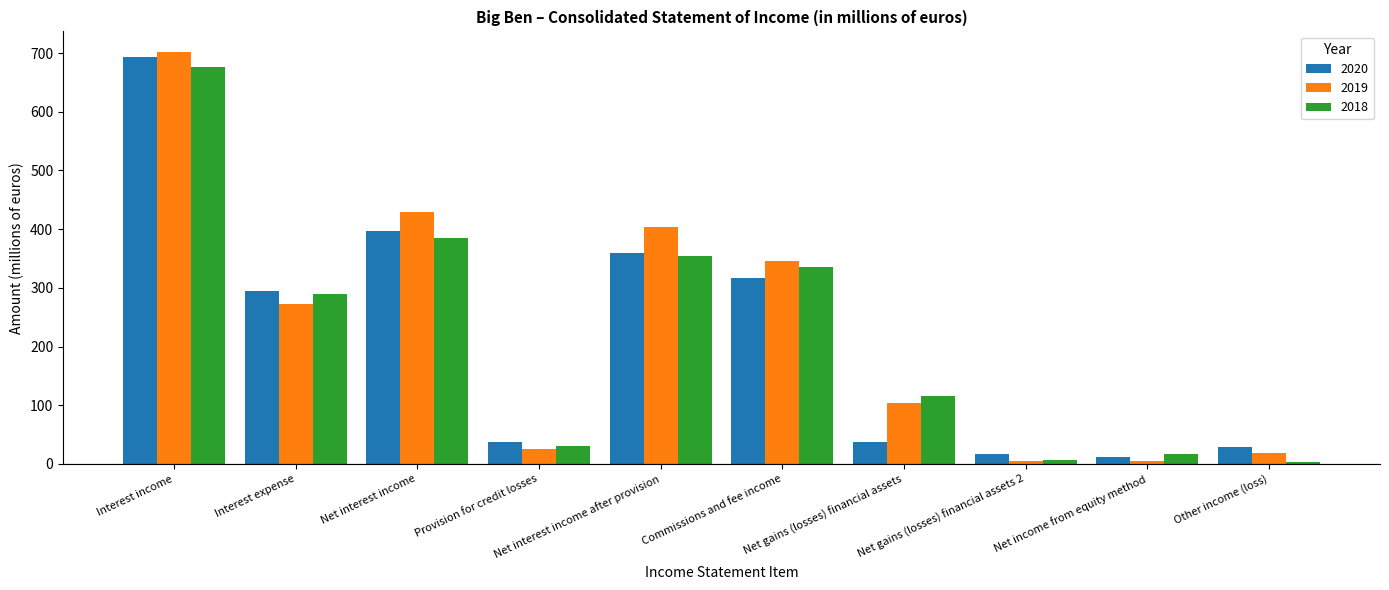

At which label does 2020 reach its peak?

Interest income